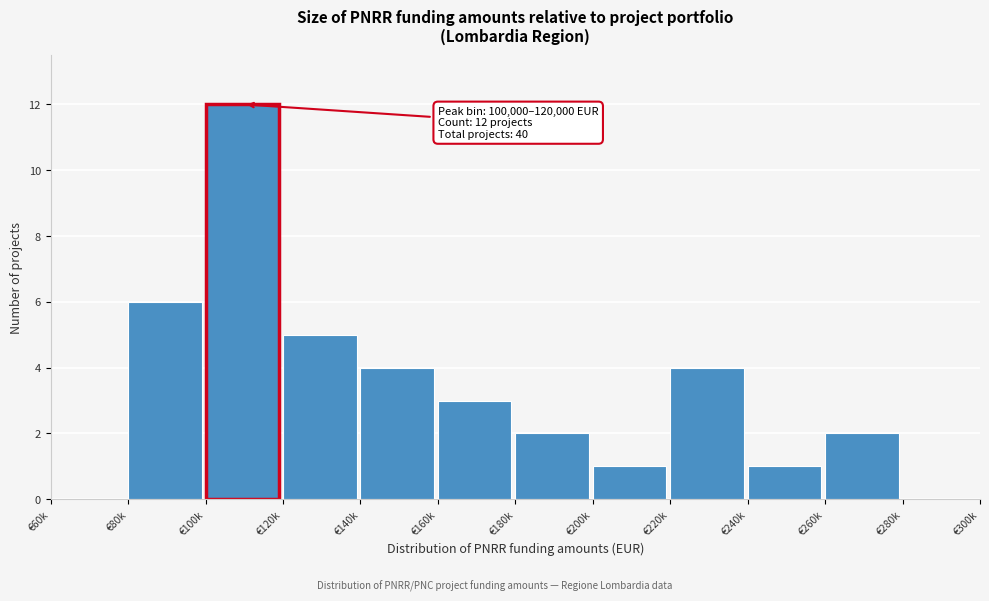

Reading left to right, transcribe all the data shown in this chart.

€60k=0	€80k=6	€100k=12	€120k=5	€140k=4	€160k=3	€180k=2	€200k=1	€220k=4	€240k=1	€260k=2	€280k=0